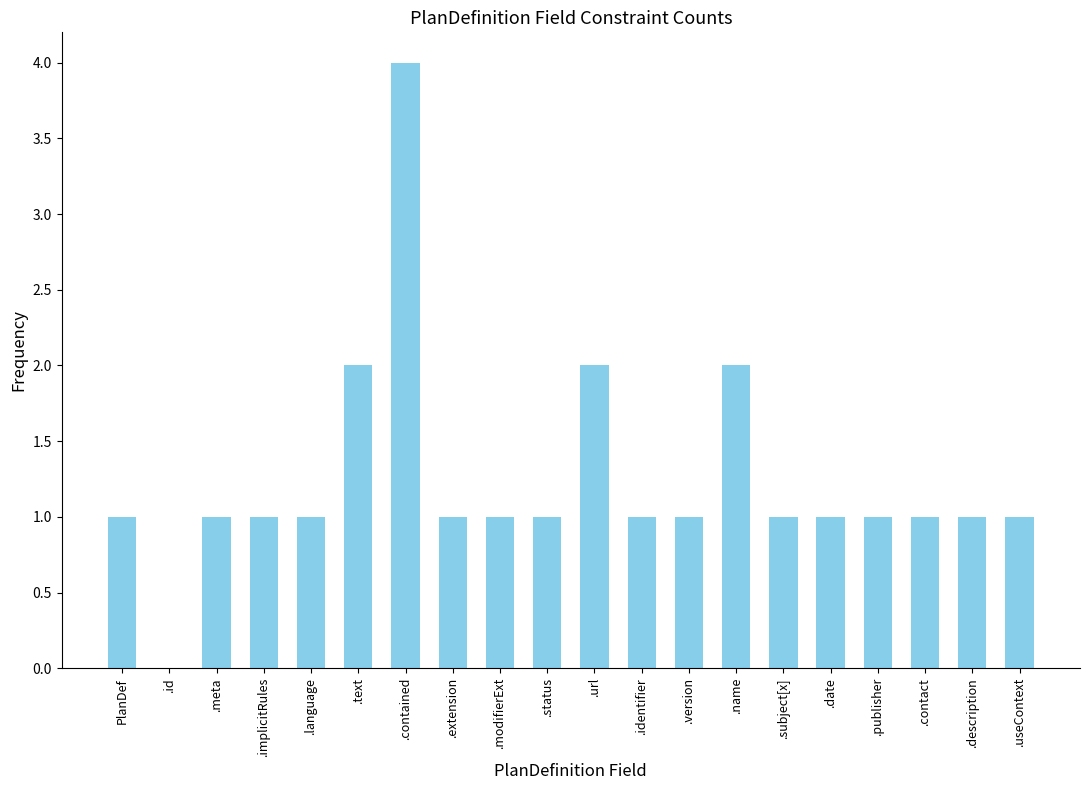

What is the change in value from .meta to .url?

+1